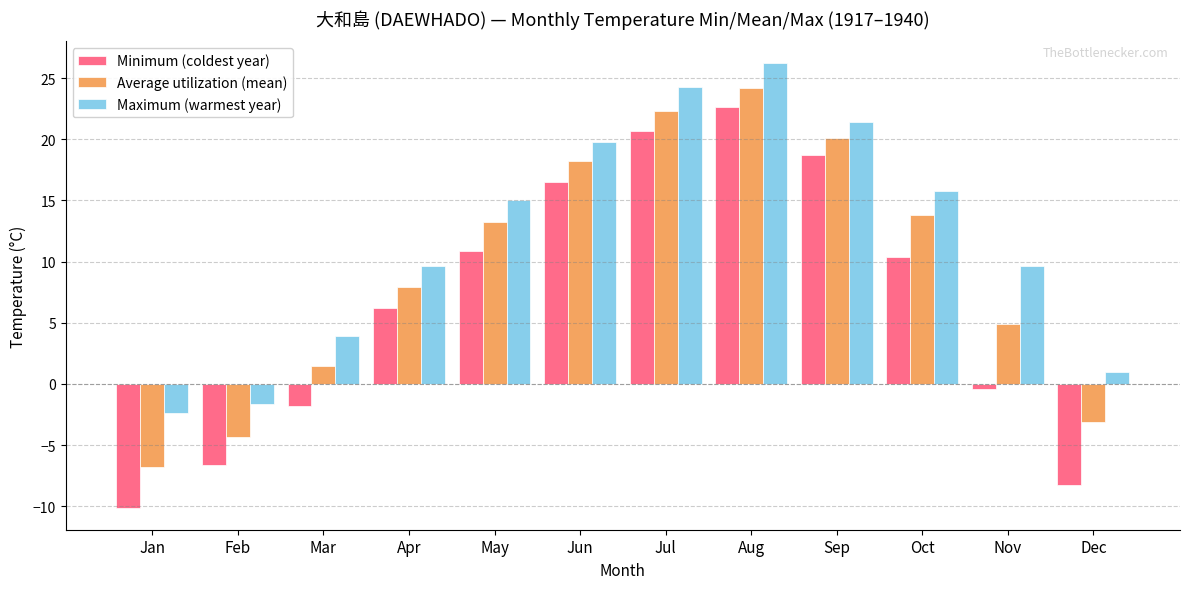

How many categories are shown in the chart?

12